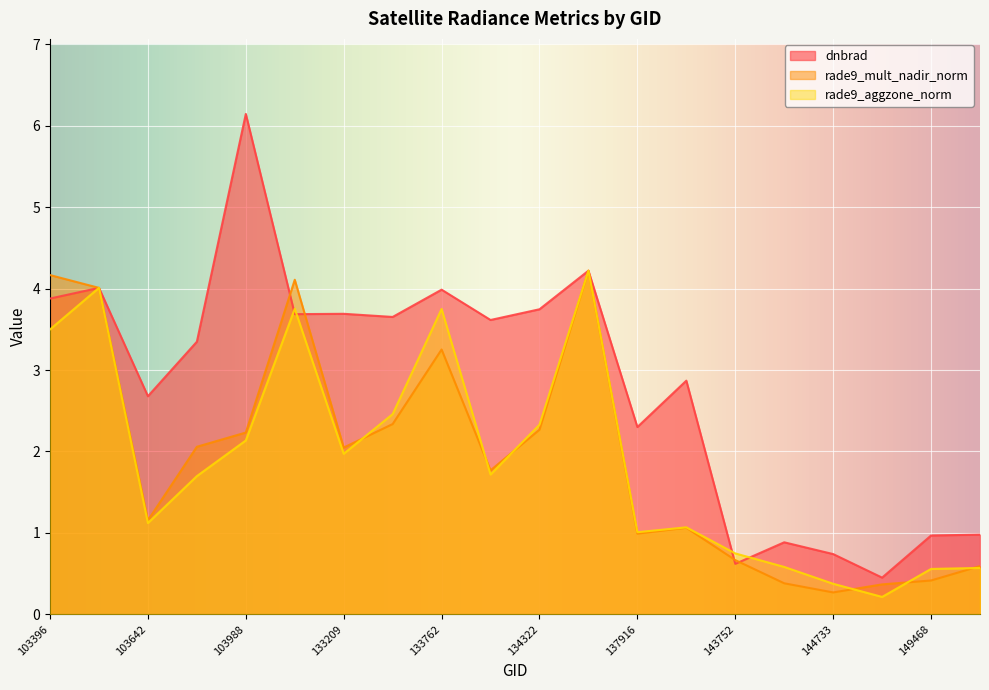

What is the total value across all series at 133762?

11.0